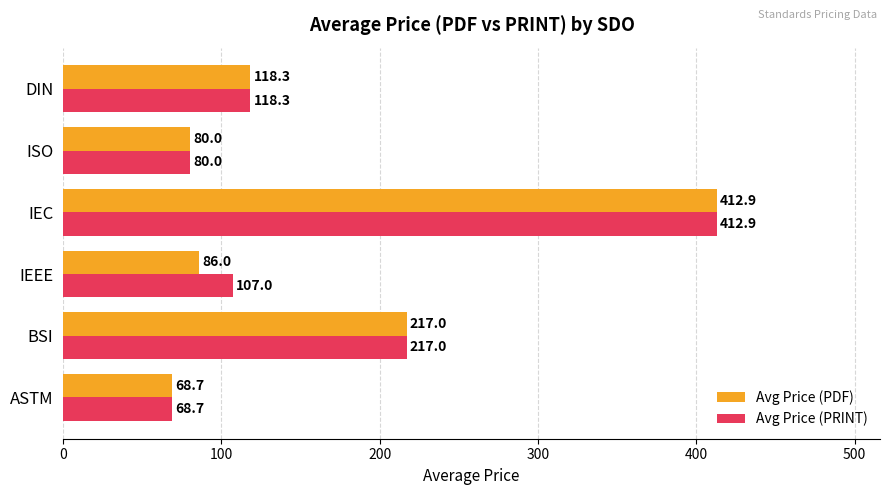

What is the sum of all Avg Price (PRINT) values?

1003.9